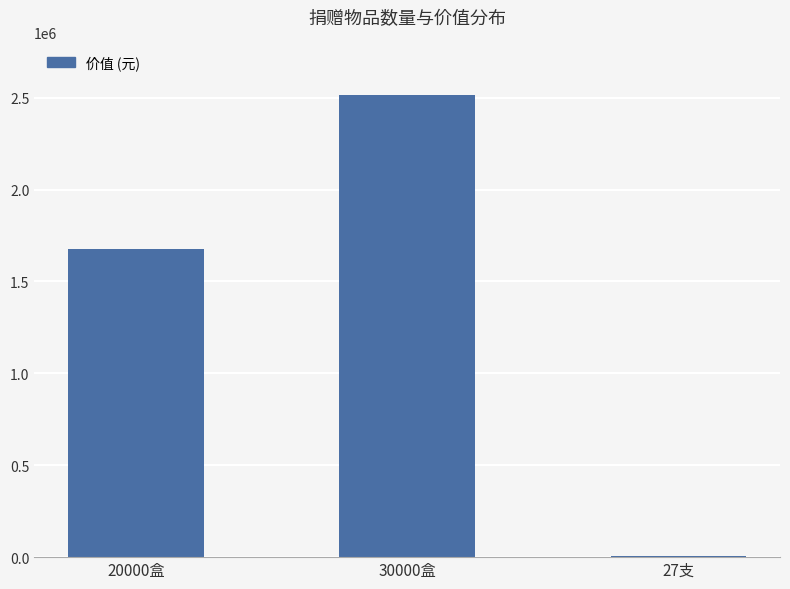

Count the number of data series in this chart.

1